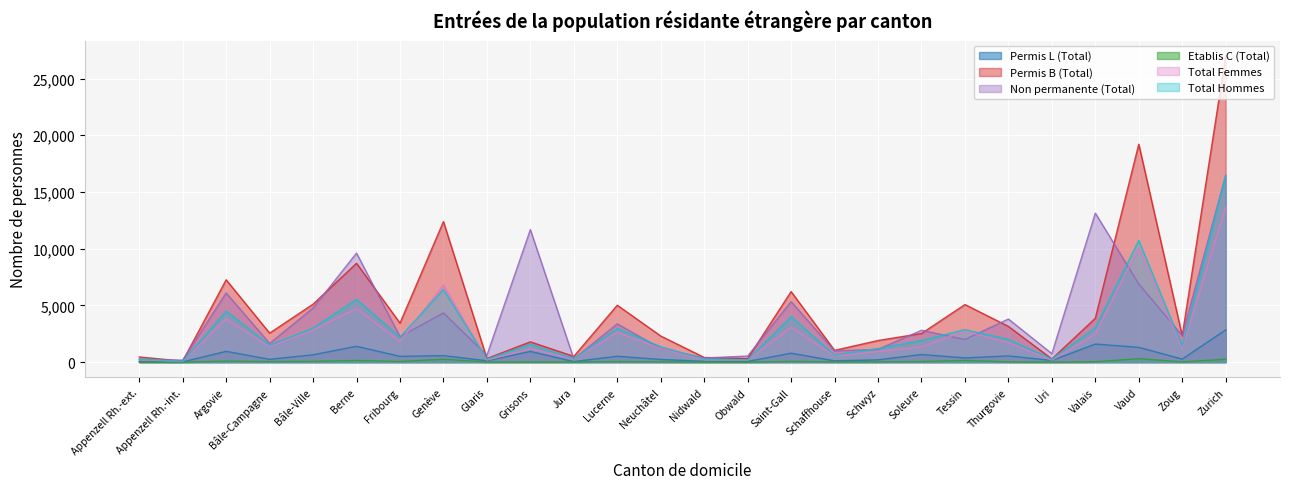

Which series has the largest total across all categories?

Permis B (Total)